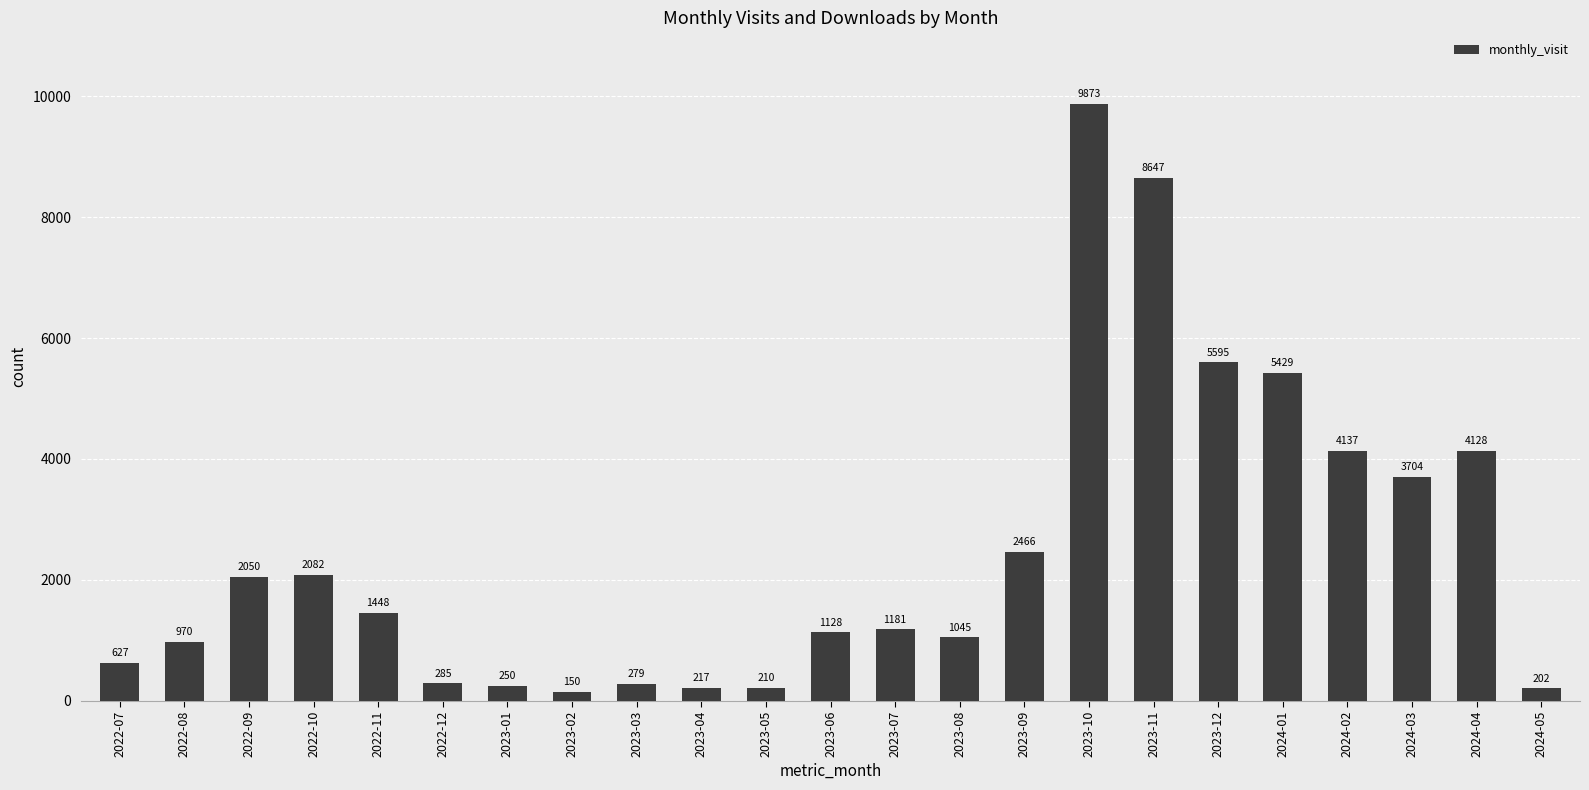

What is the change in value from 2024-02 to 2024-05?

-3935